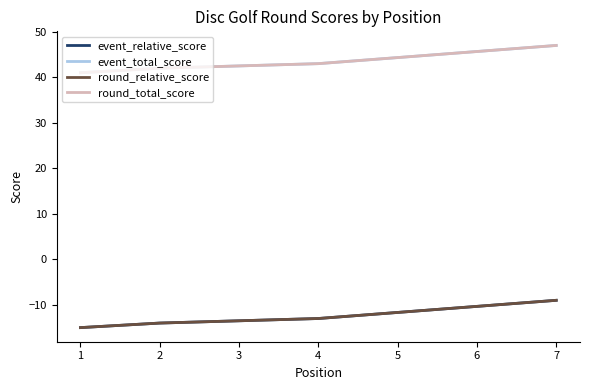

Is this an area chart (filled region under the line)?

No